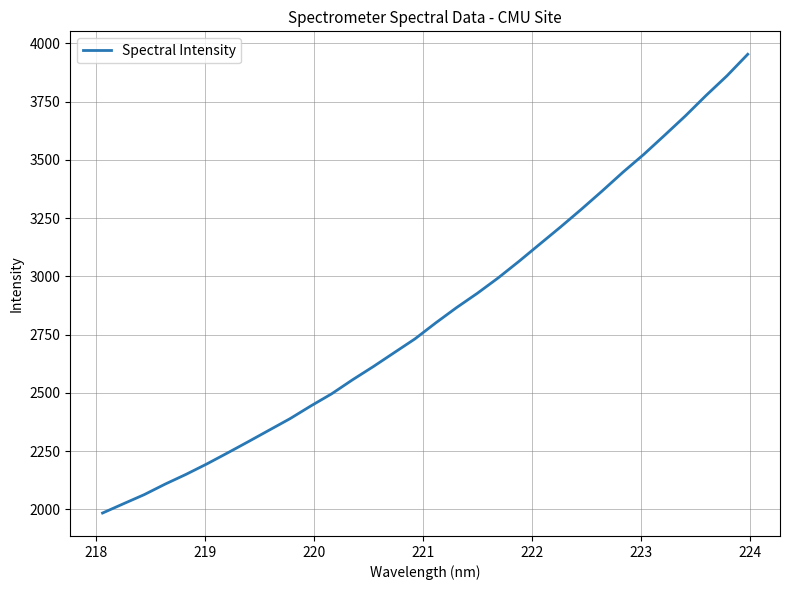

What is the smallest value displayed?

1983.7